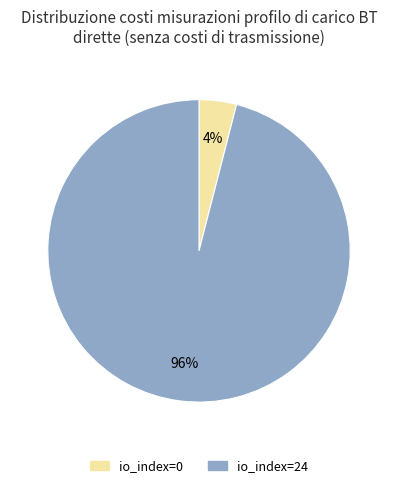

What is the majority slice?

io_index=24